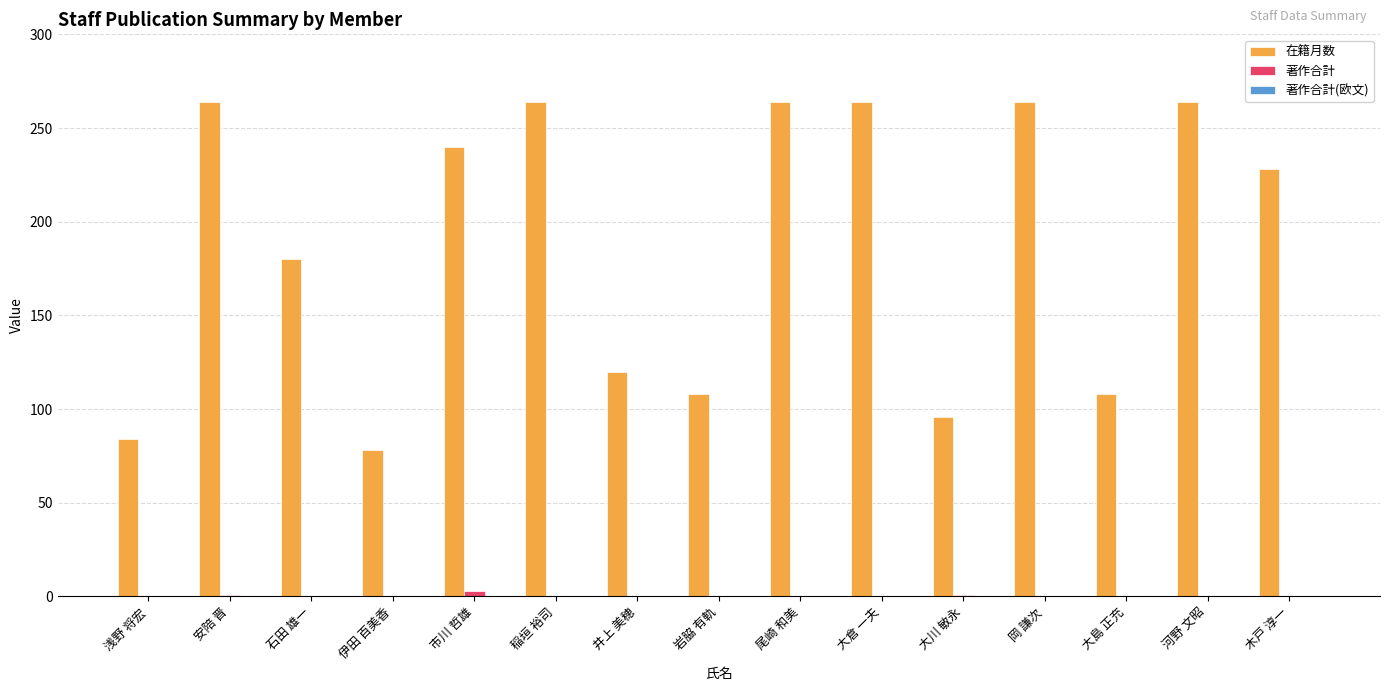

Which series changed the most between 尾崎 和美 and 大島 正充?

在籍月数